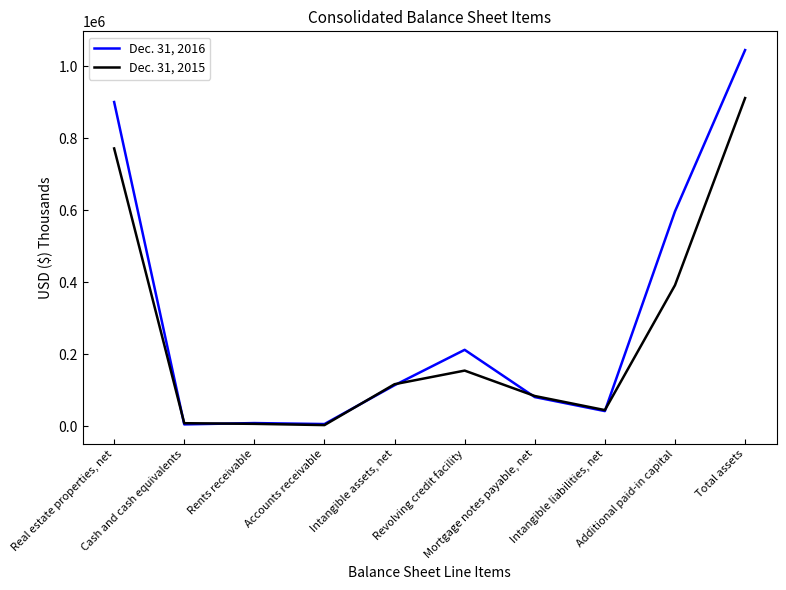

What is the greatest value displayed?

1045463